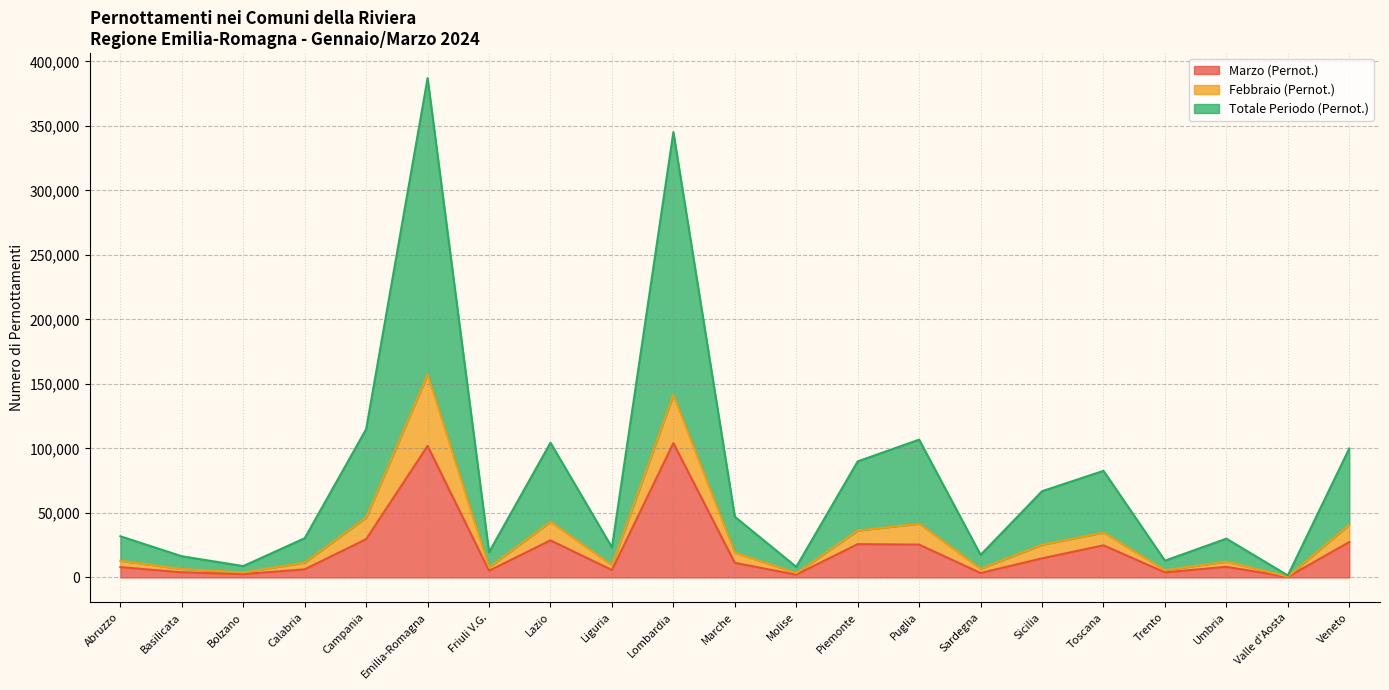

What is the approximate value of Marzo (Pernot.) at Veneto?

27395